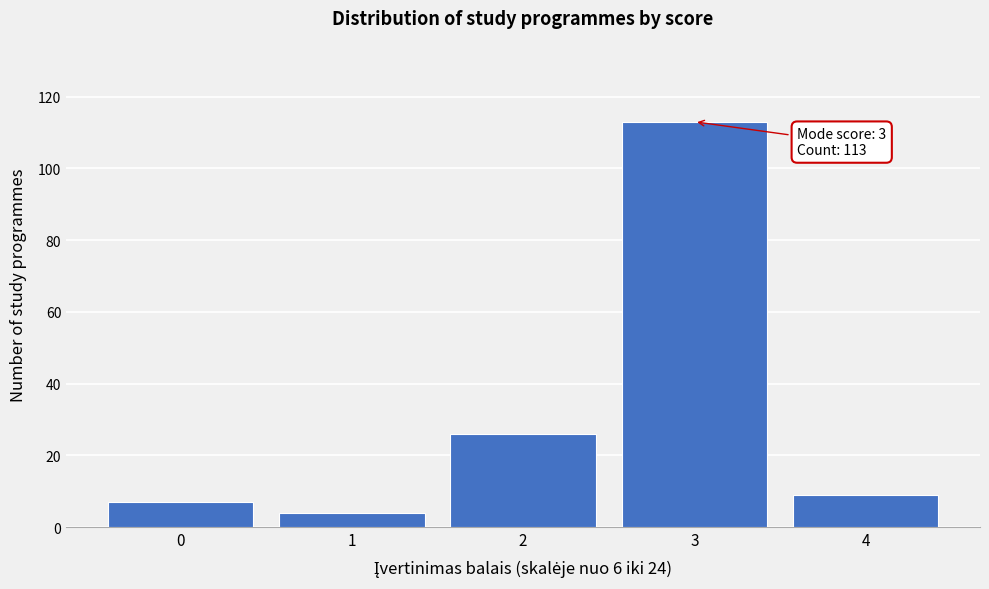

Over which range of the x-axis is the bar tallest?

2.5 to 3.5